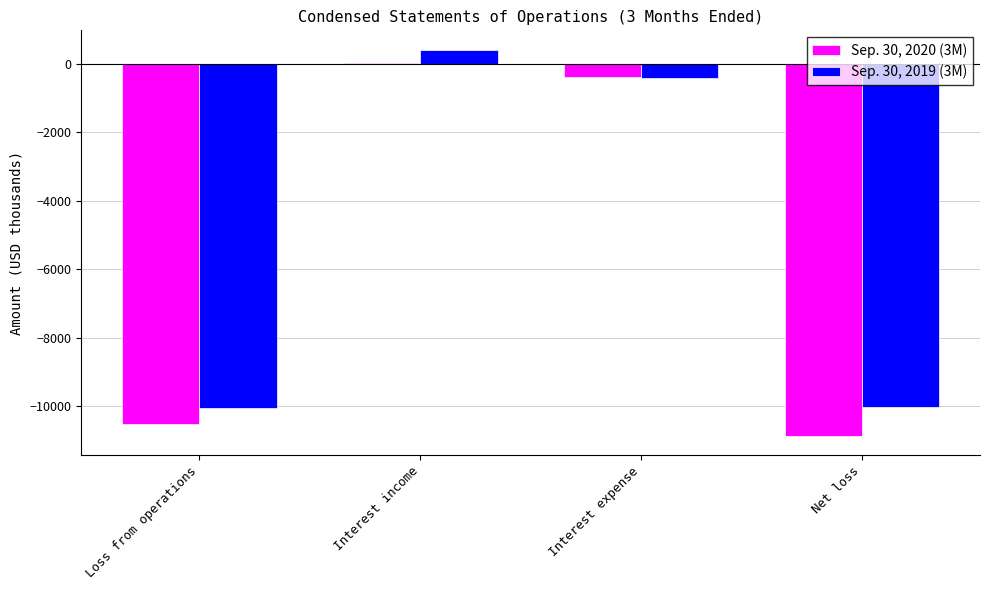

How many data points does each series have?

4